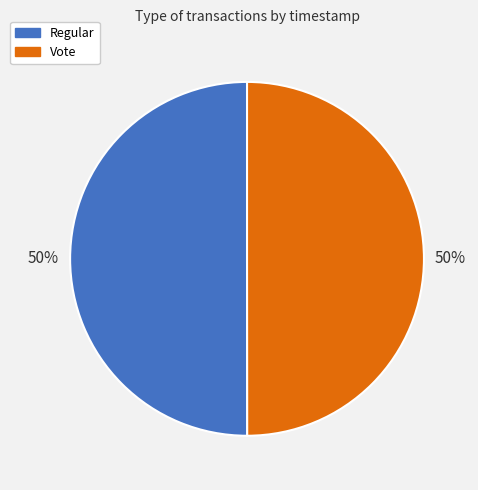

To the nearest percent, what percentage of the pie is Vote?

50%